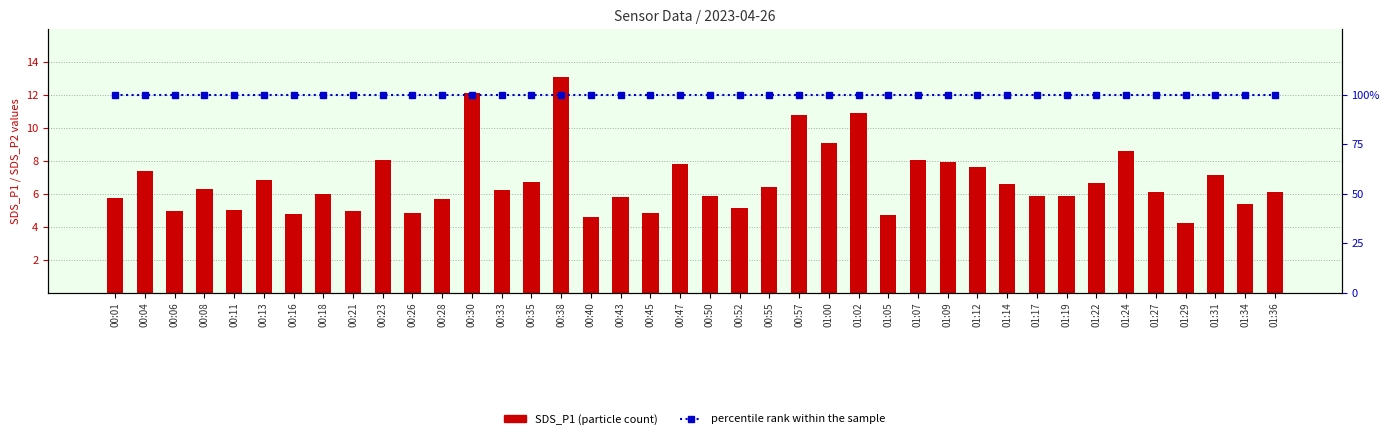

What is the total value across all series at 00:50?

105.9